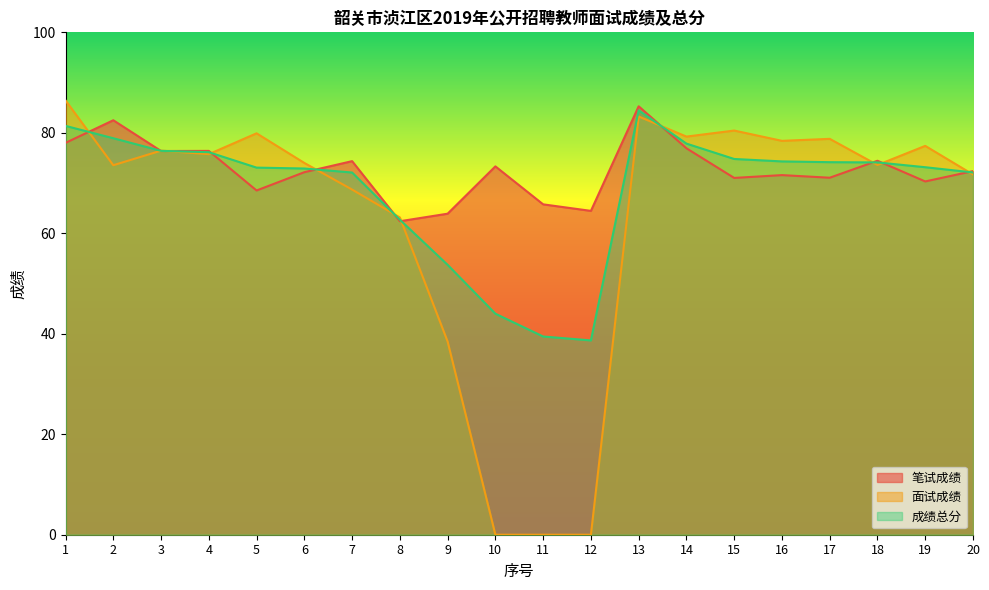

True or false: 笔试成绩 has more than 0 points higher than both neighbors.

True